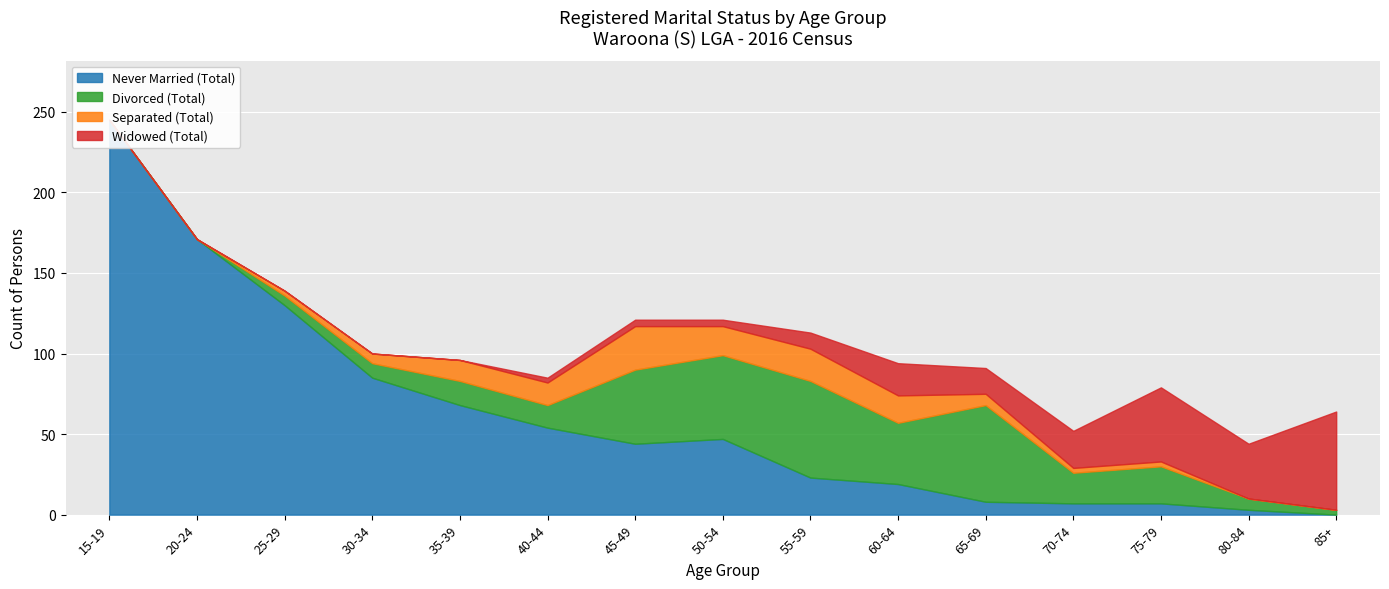

Which has a higher value, 20-24 or 15-19?

15-19